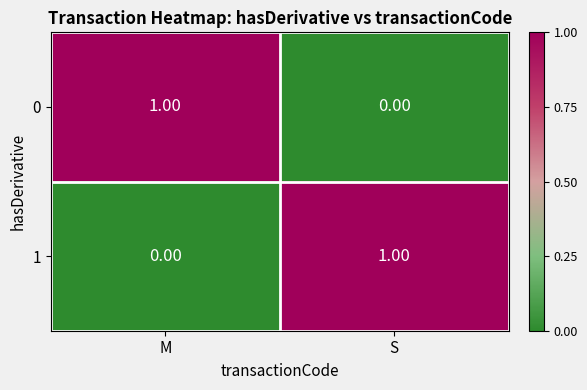

Which category has the lowest value in the 0 series?

S